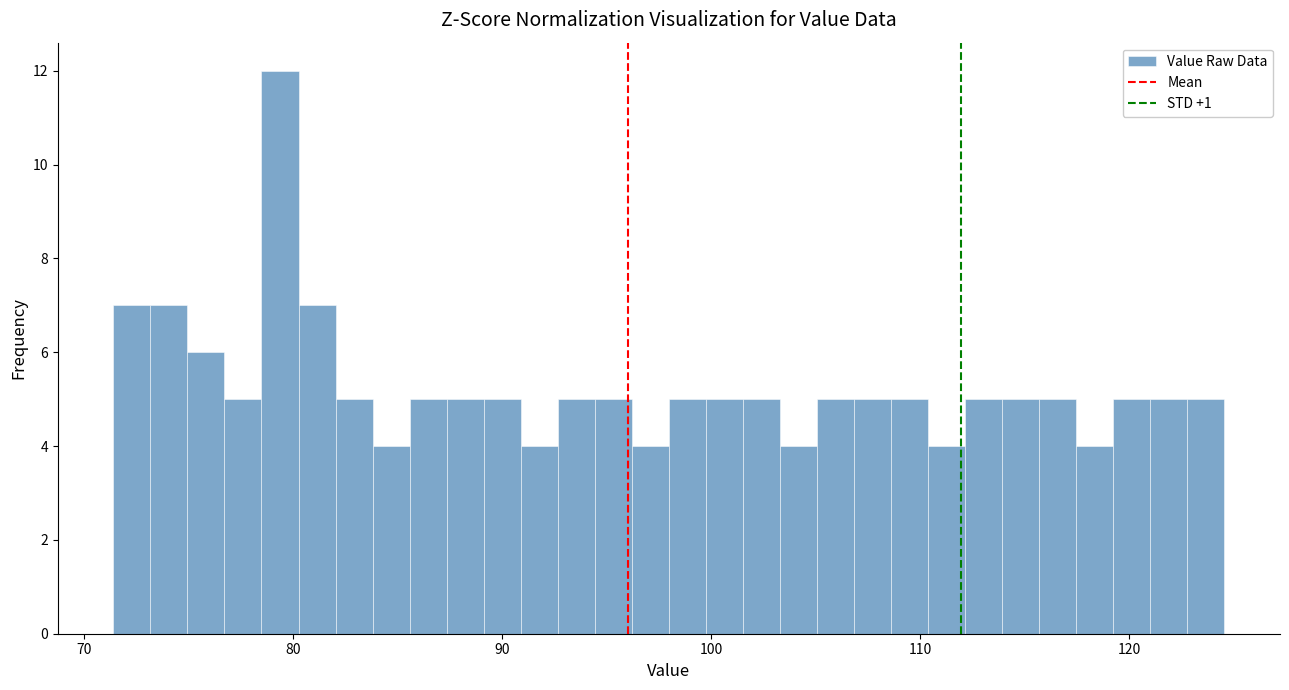

Read against the x-axis, roughly where is the centre of the tallest bar?

79